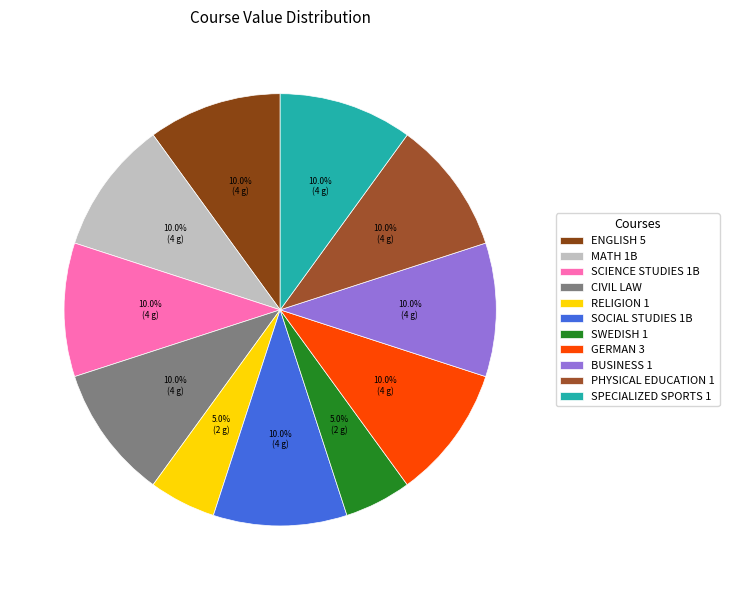

How many segments does this pie chart have?

11